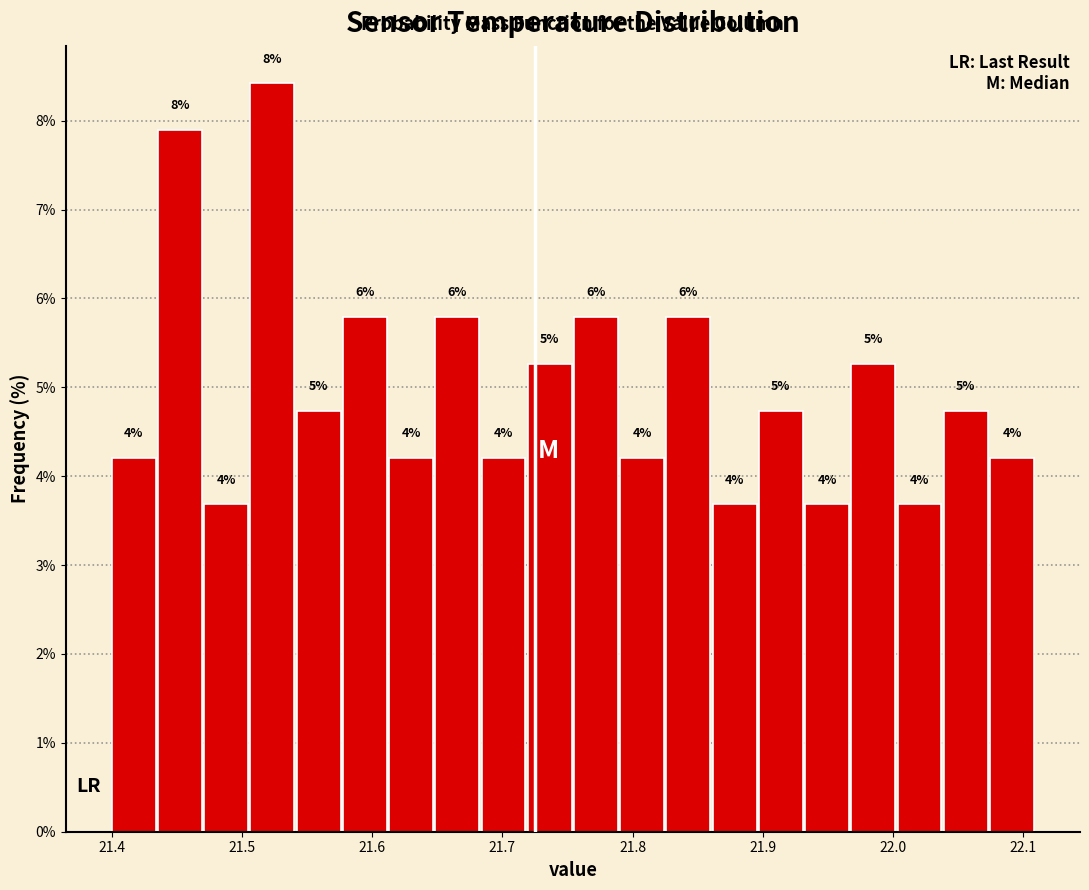

Around what value on the x-axis is the tallest bar? Give the approximate position of its centre, as read against the axis.

21.52